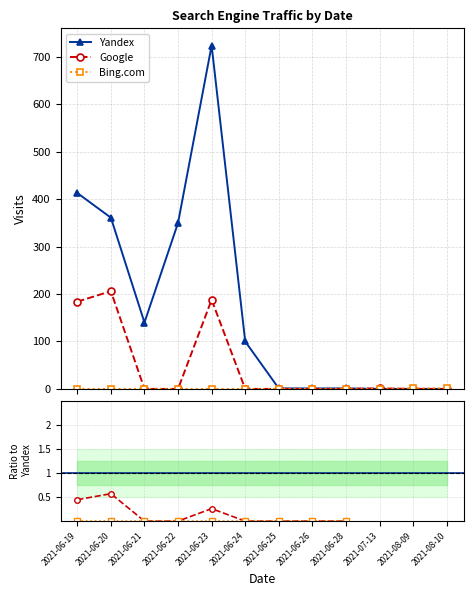

How many distinct data groups are displayed?

3